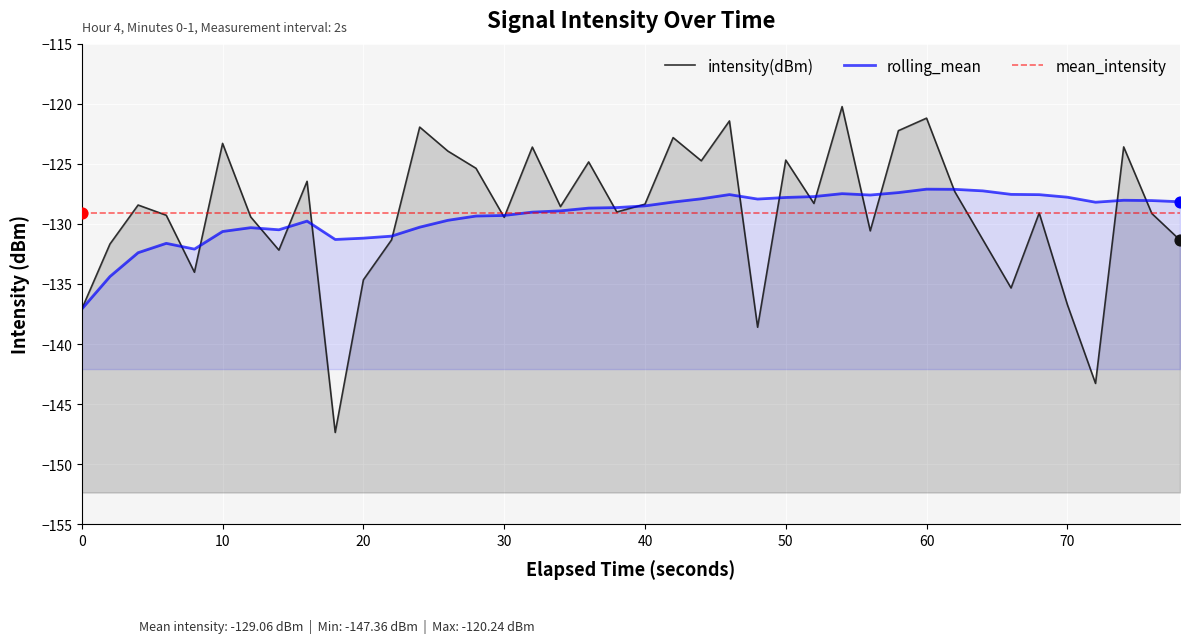

Which series reaches the minimum Y coordinate?

intensity(dBm)